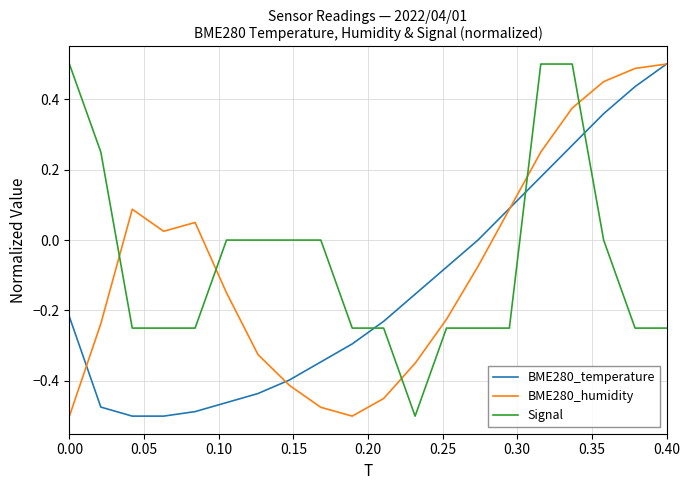

Which series ends up on top after the final intersection of BME280_humidity and Signal?

BME280_humidity